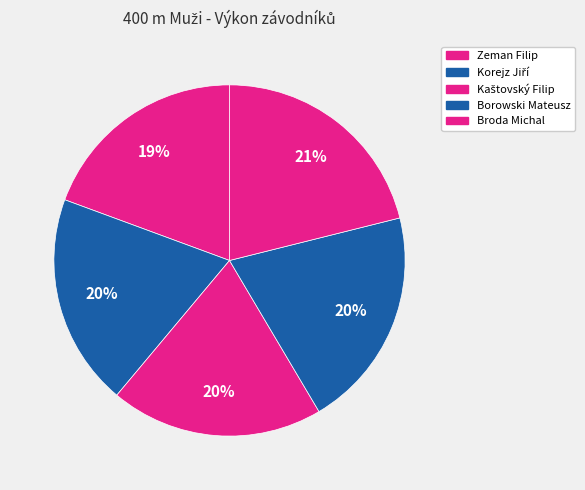

Does Korejz Jiří represent more than half of the total?

No